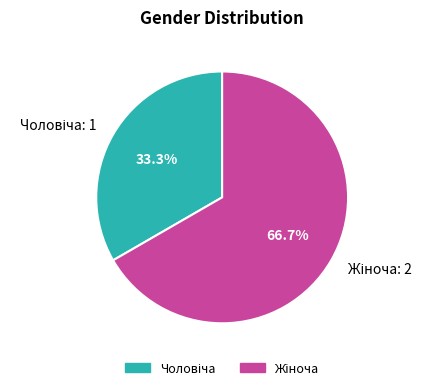

Is there a majority slice in this chart?

Yes